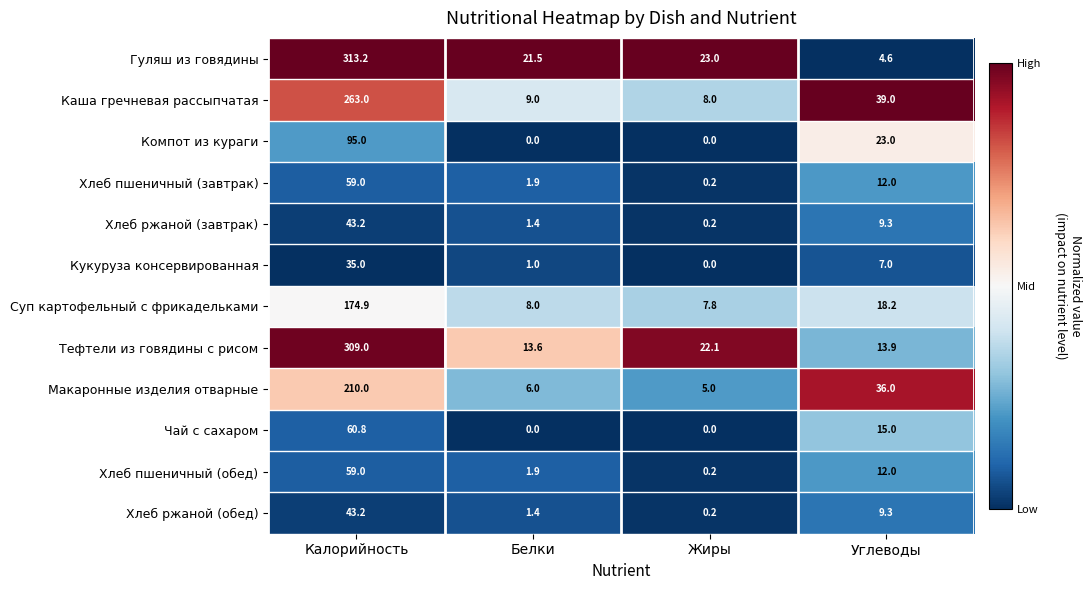

How many series are shown in this chart?

12